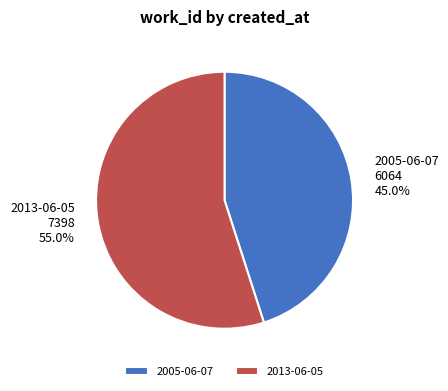

What percentage is NOT represented by 2005-06-07?

55.0%